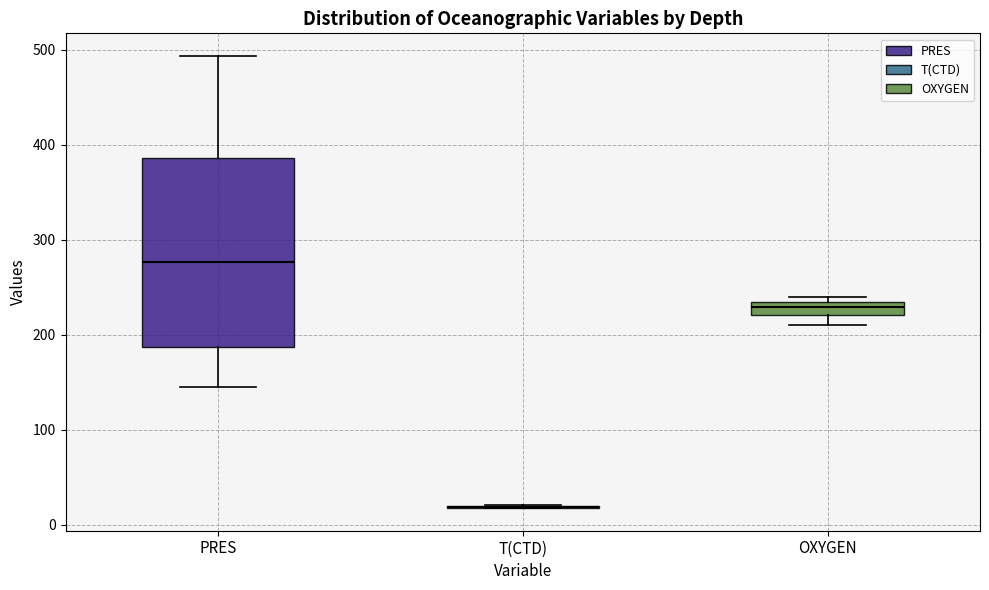

Where is the upper edge of the box for OXYGEN on the y-axis? The values are not printed on the chart, so give them approximately, as read against the axis.

230